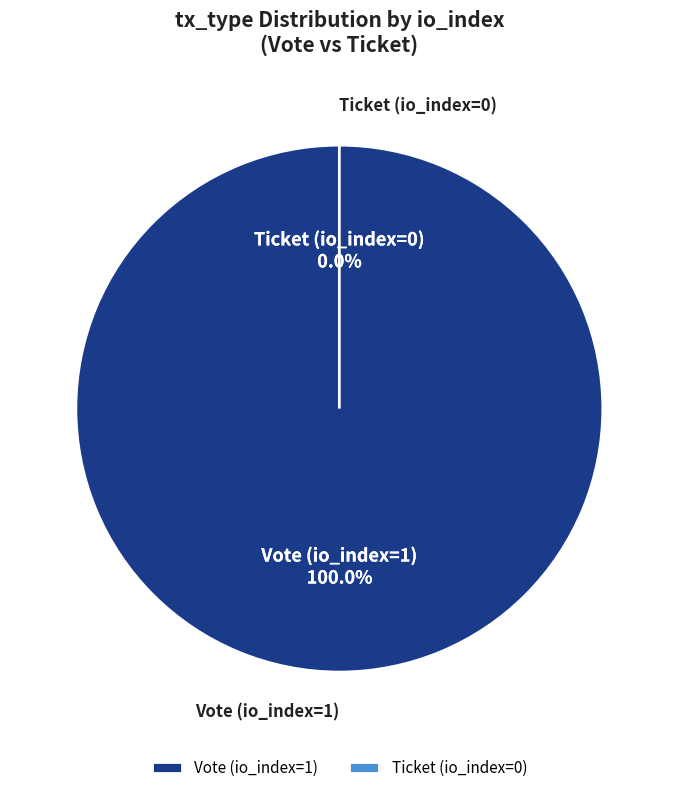

The Ticket (io_index=0) slice represents 0% of the pie. True or false?

True